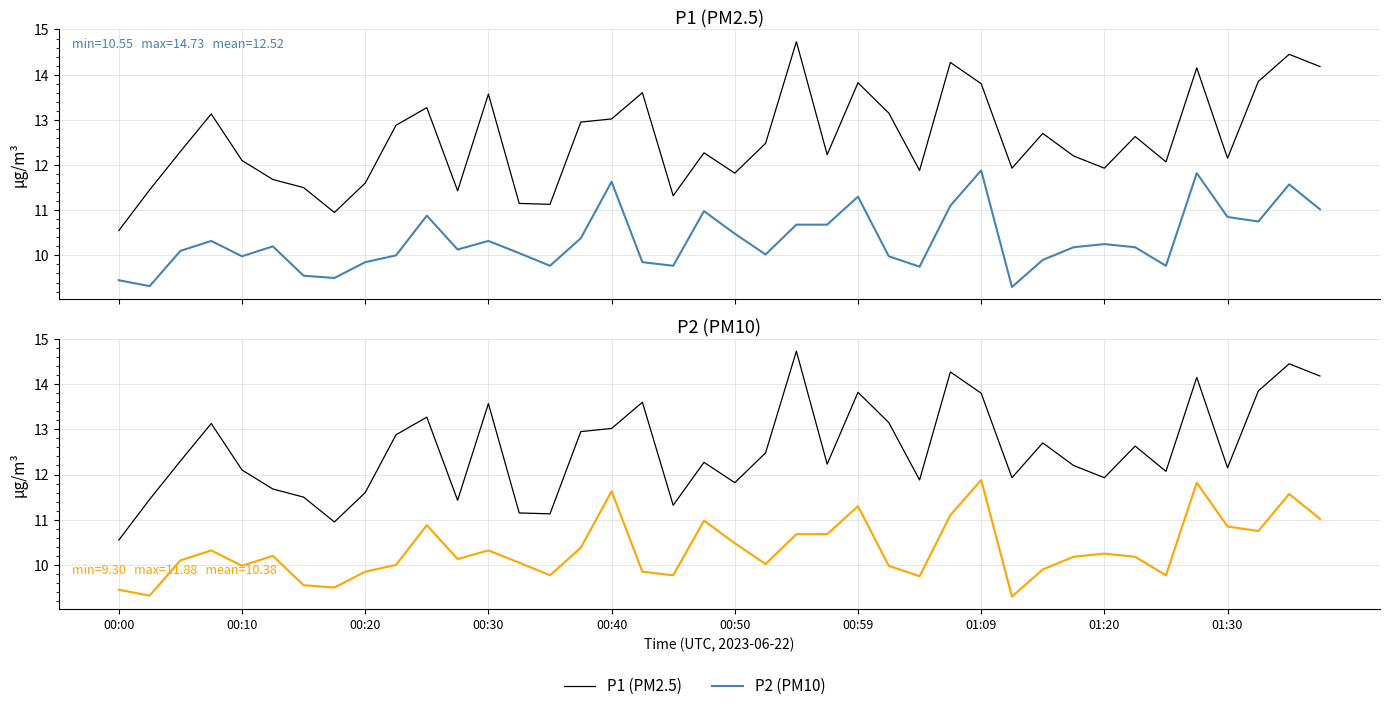

True or false: P2 (PM10) and P1 (PM2.5) intersect in this chart.

False